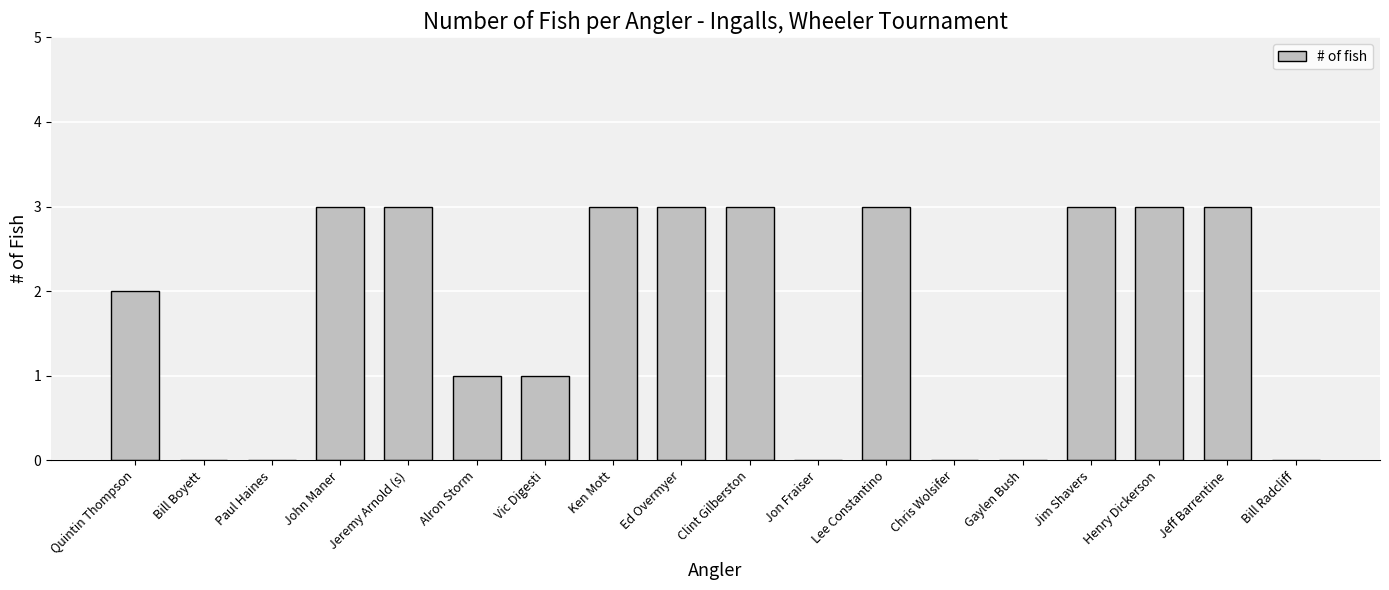

What is the change in value from Jeremy Arnold (s) to Vic Digesti?

-2